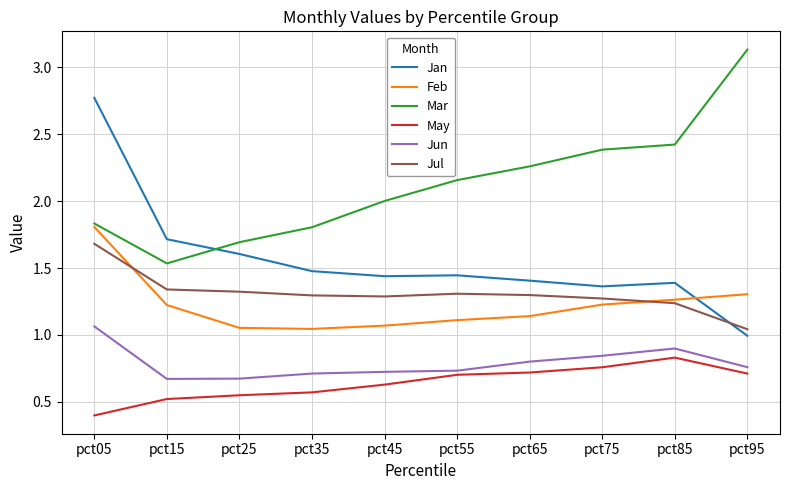

Rank the series by their maximum value, from highest to lowest.

Mar, Jan, Feb, Jul, Jun, May